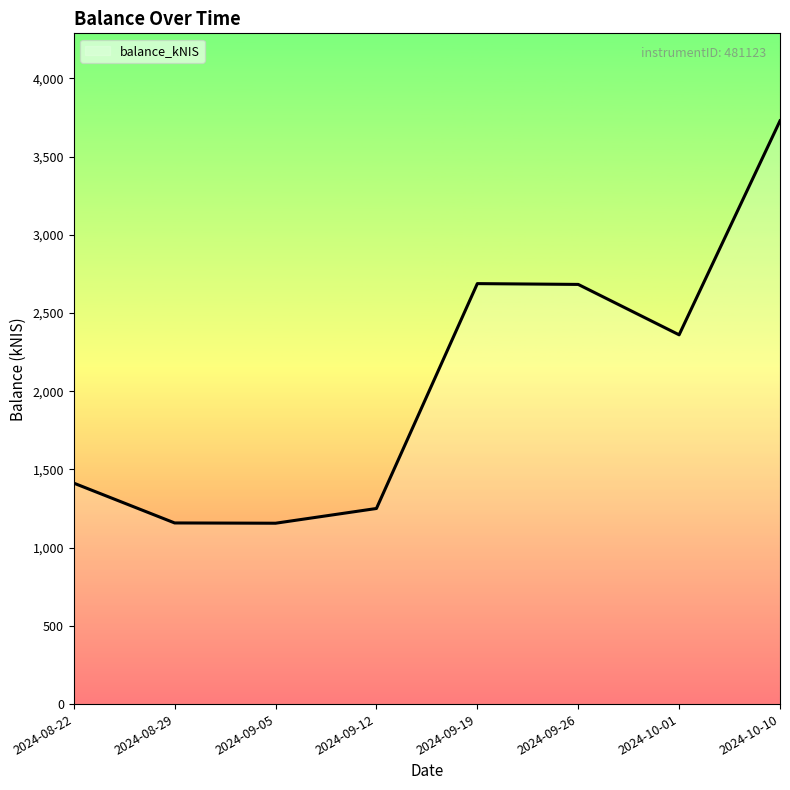

Where is the data nearest to the value 2442?

2024-10-01